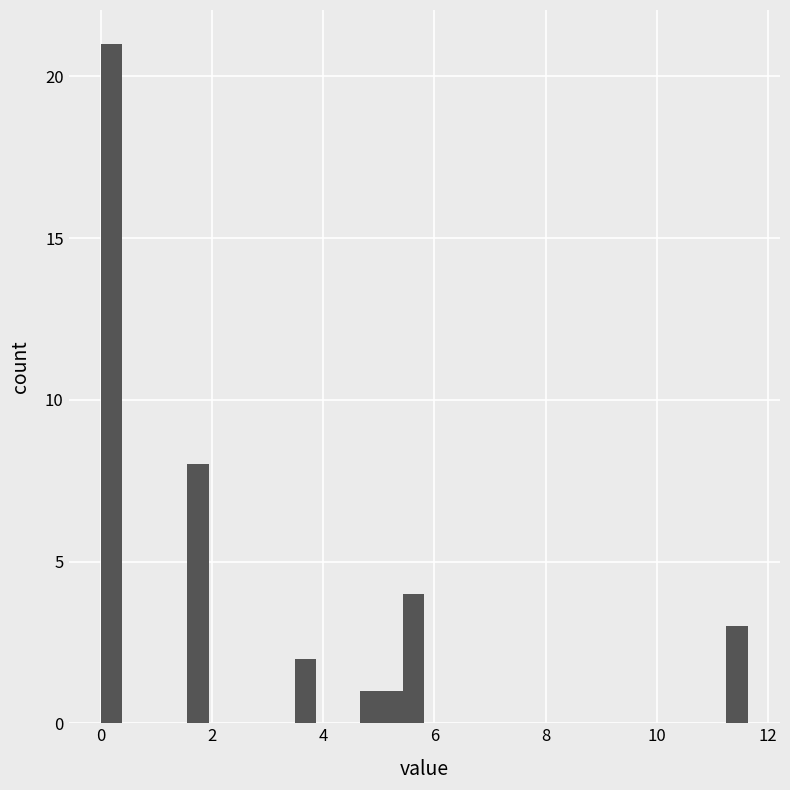

Around what value on the x-axis is the tallest bar? Give the approximate position of its centre, as read against the axis.

0.2